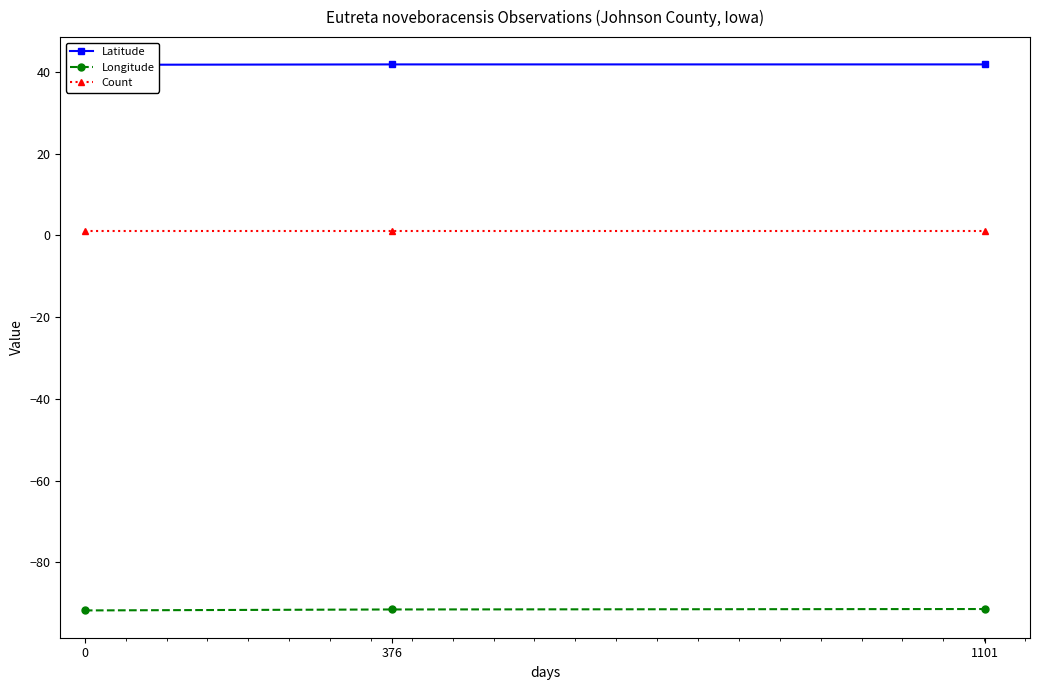

Which series has the largest range (max minus min)?

Longitude